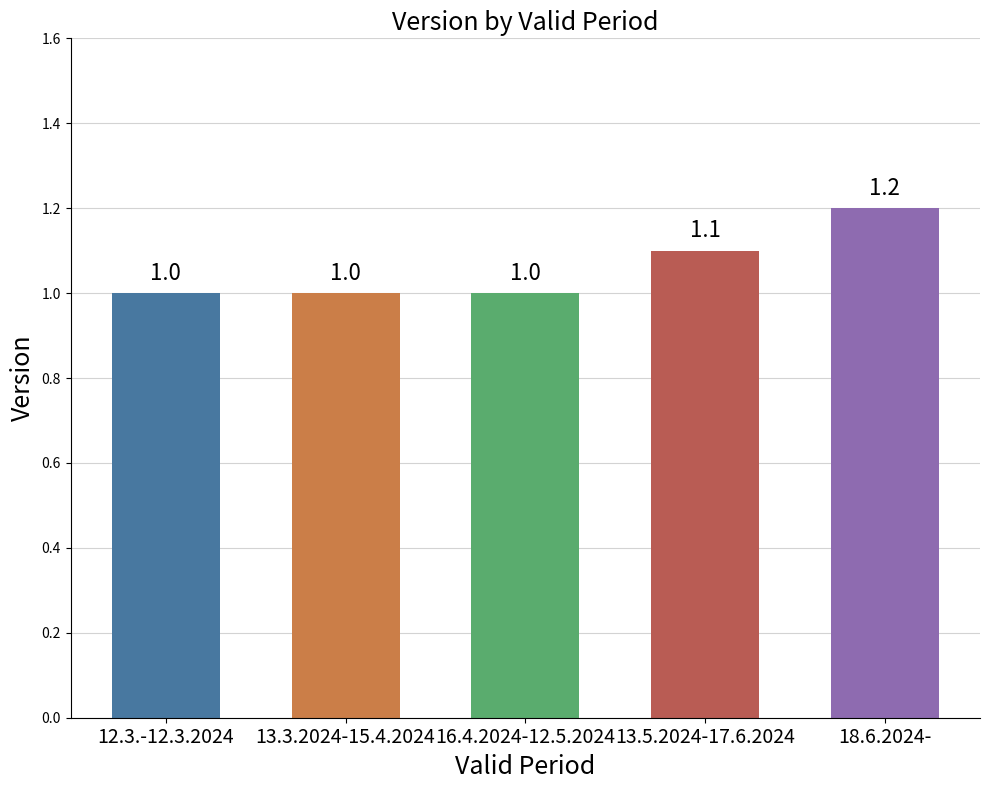

What is the change in value from 12.3.-12.3.2024 to 18.6.2024-?

+0.2